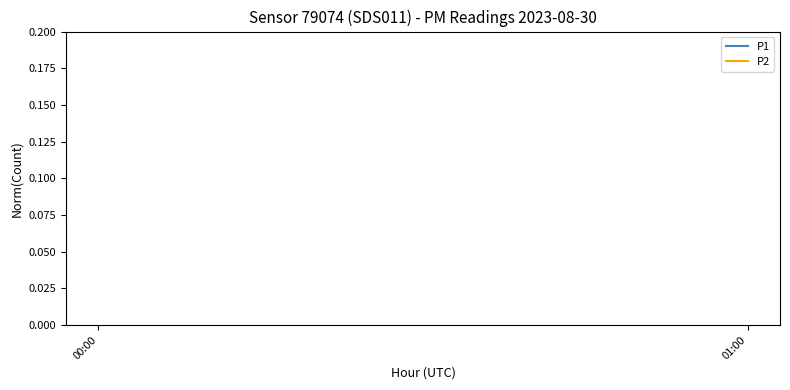

Between 00:00 and 01:00, which is larger?

00:00